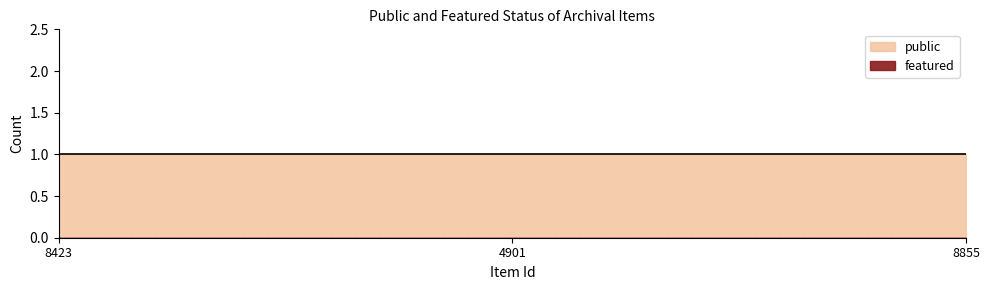

Reading left to right, what are all the values shown in this chart?

featured: 0	0	0
public: 1	1	1